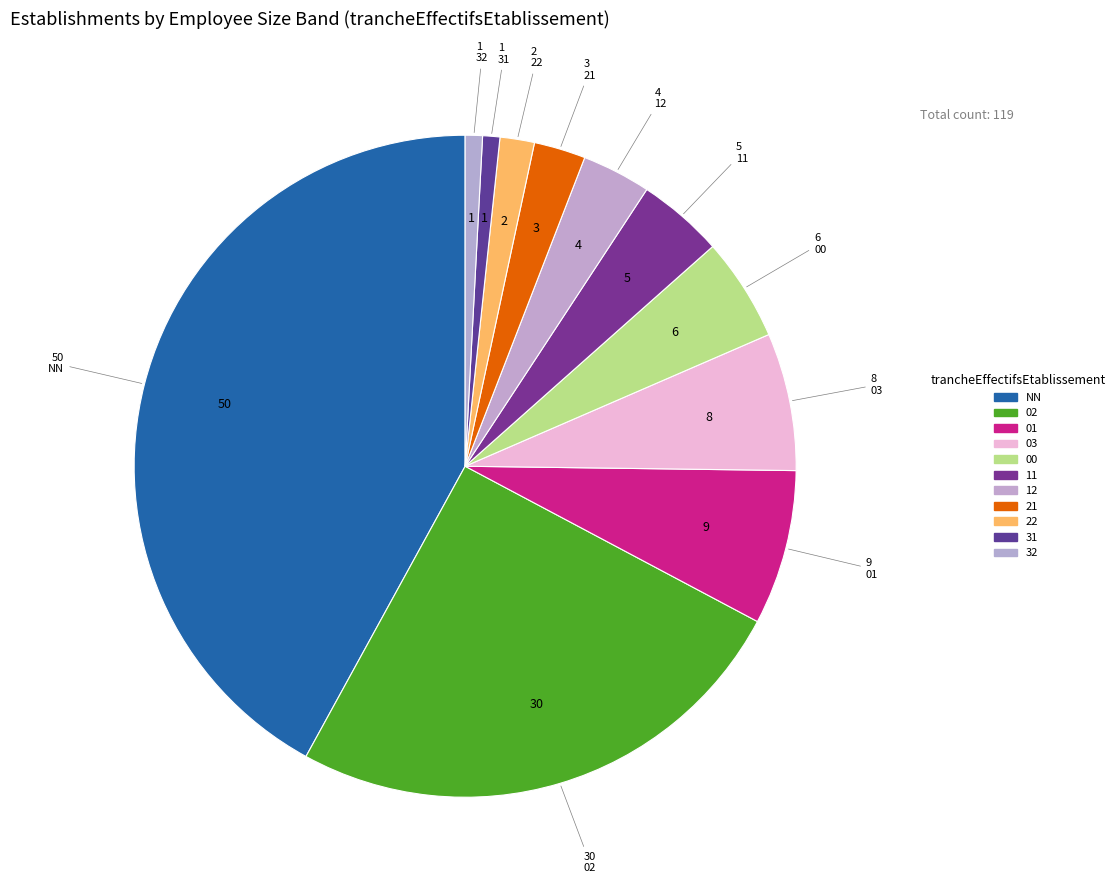

Count the number of slices in the pie.

11